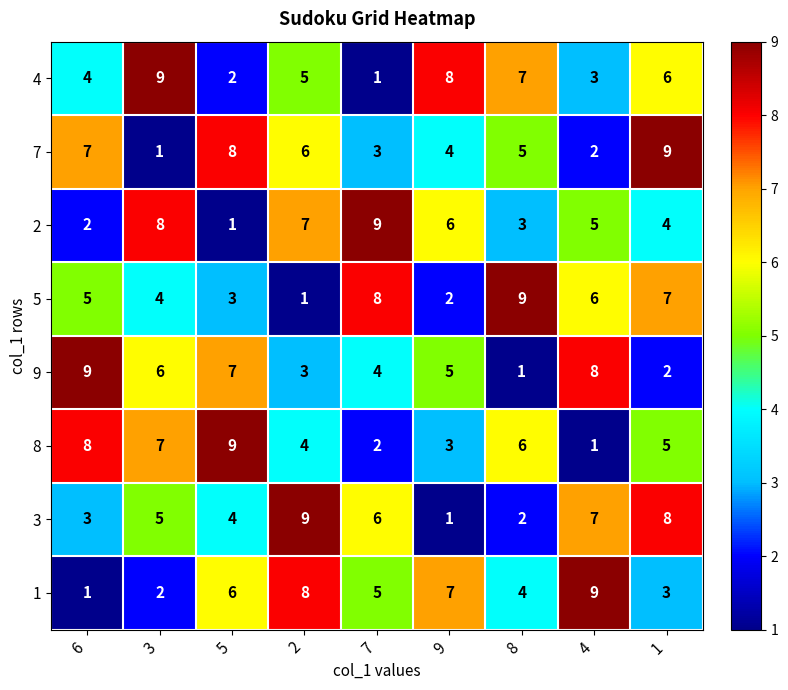

What is the greatest value displayed?

9